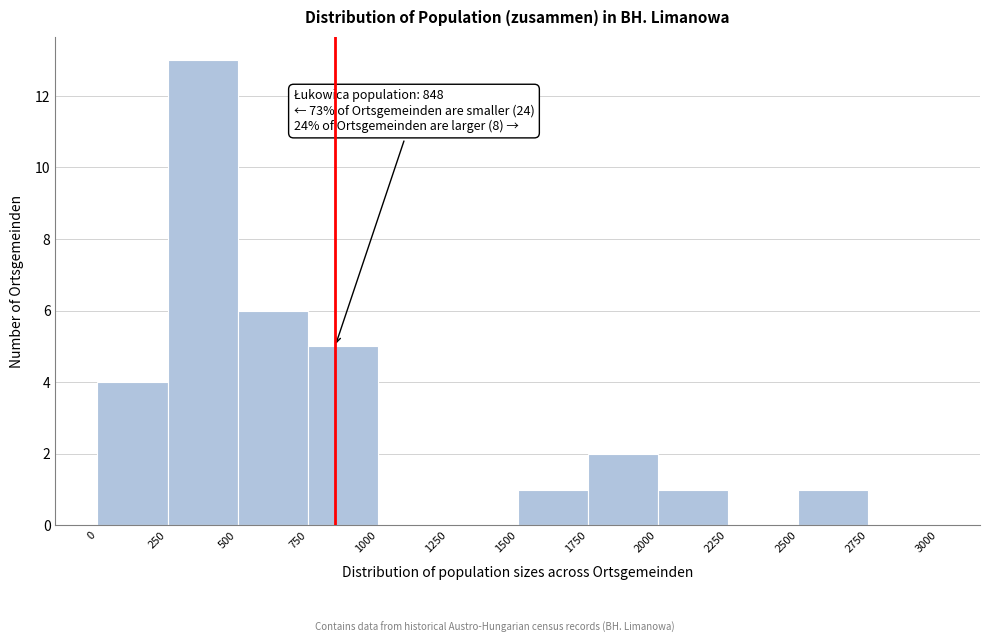

Which range on the x-axis has the tallest bar?

250 to 500